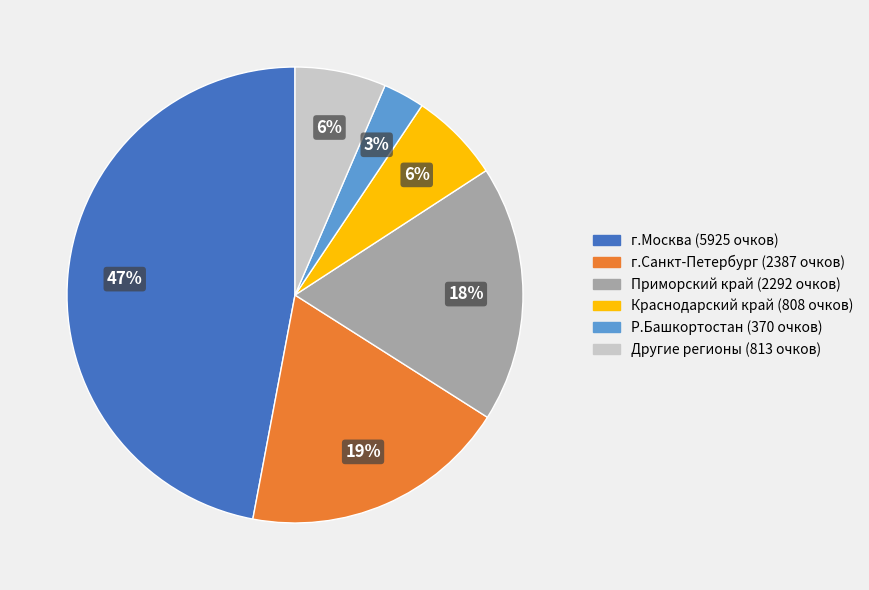

Count the number of slices in the pie.

6